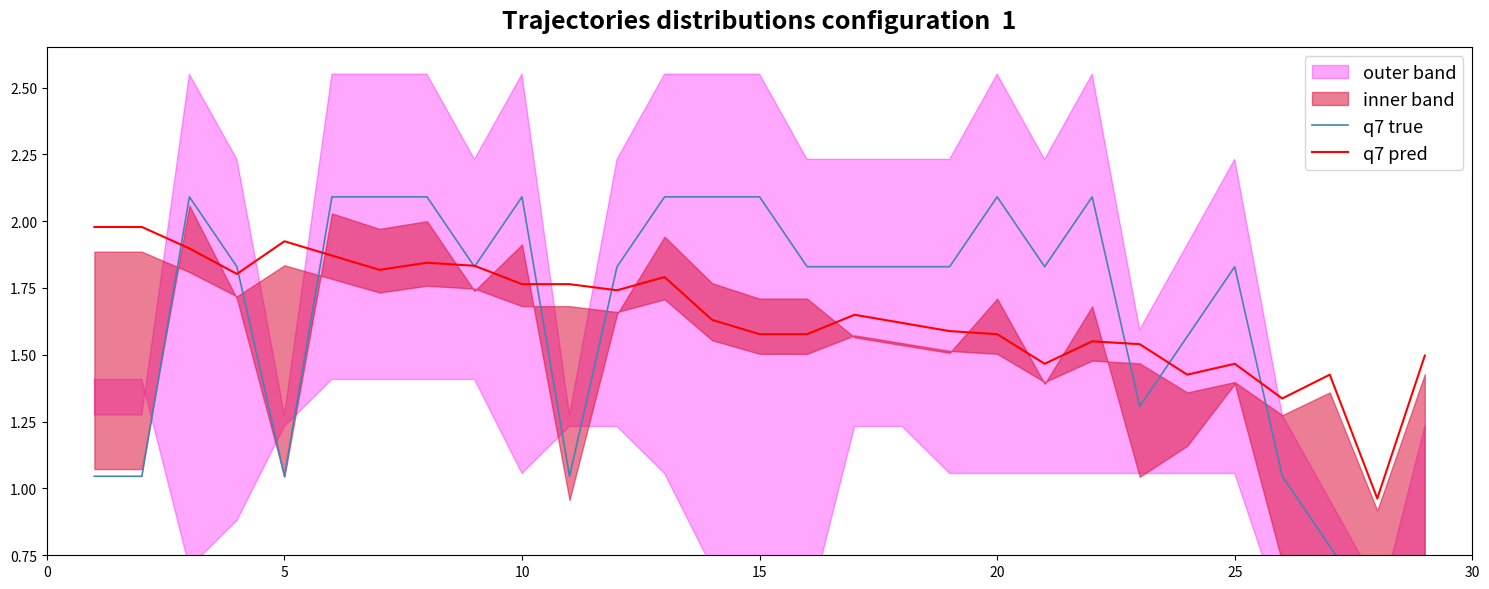

What is the difference between the maximum and minimum values in the q7 pred series?

1.0